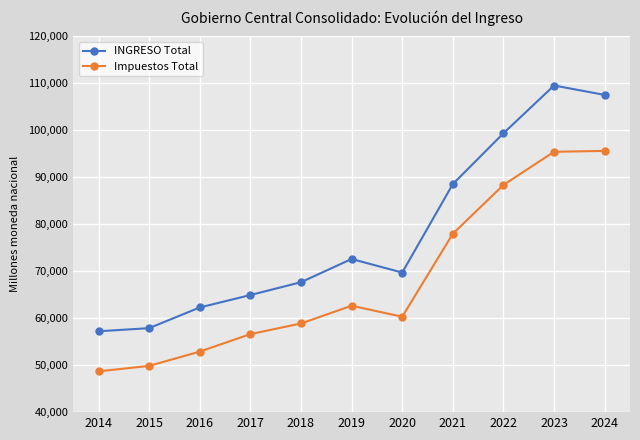

Where does the INGRESO Total series first go above 69717?

2019